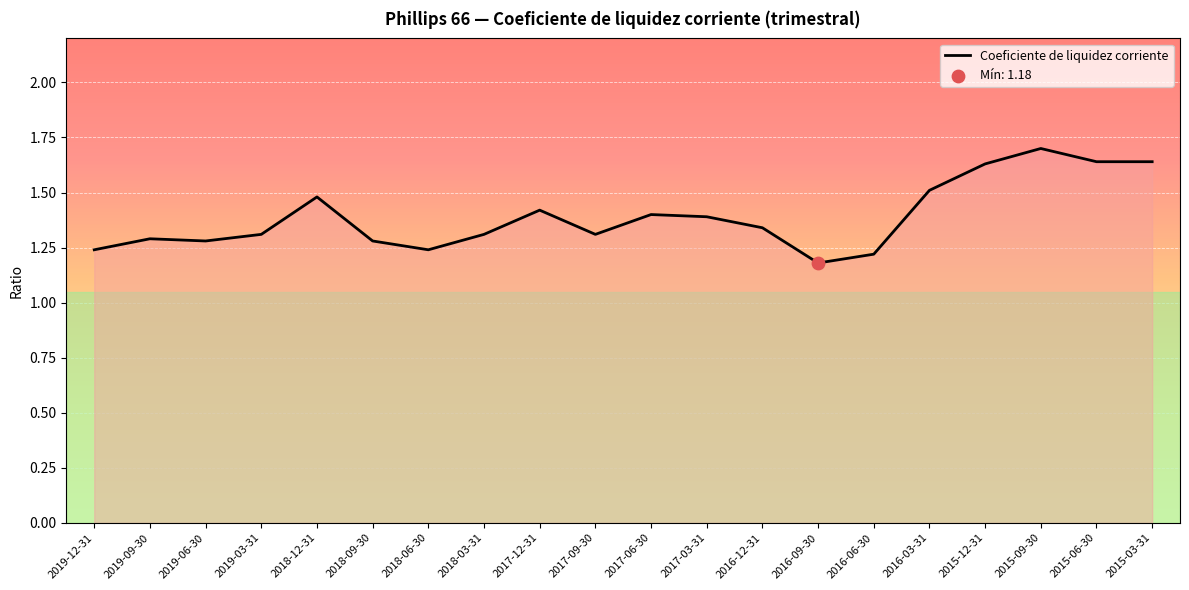

Between 2019-09-30 and 2018-06-30, which is larger?

2019-09-30